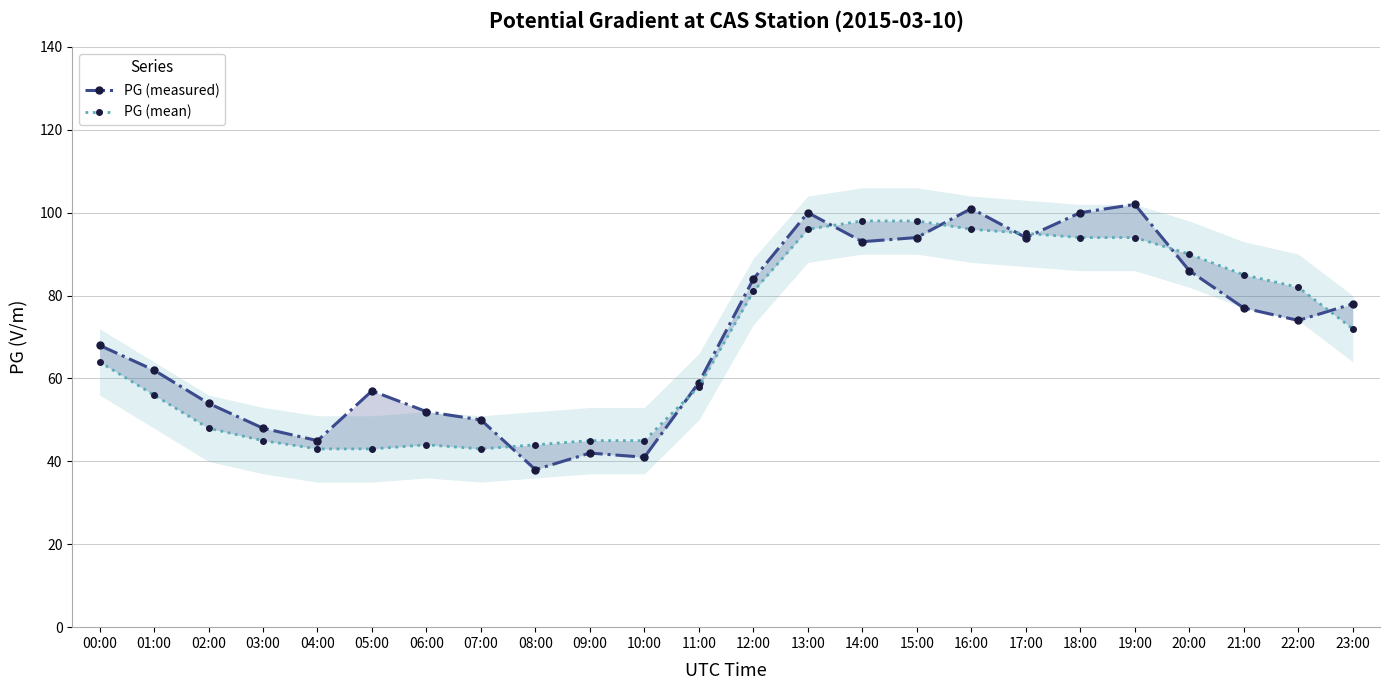

What position from the left is 14:00?

15